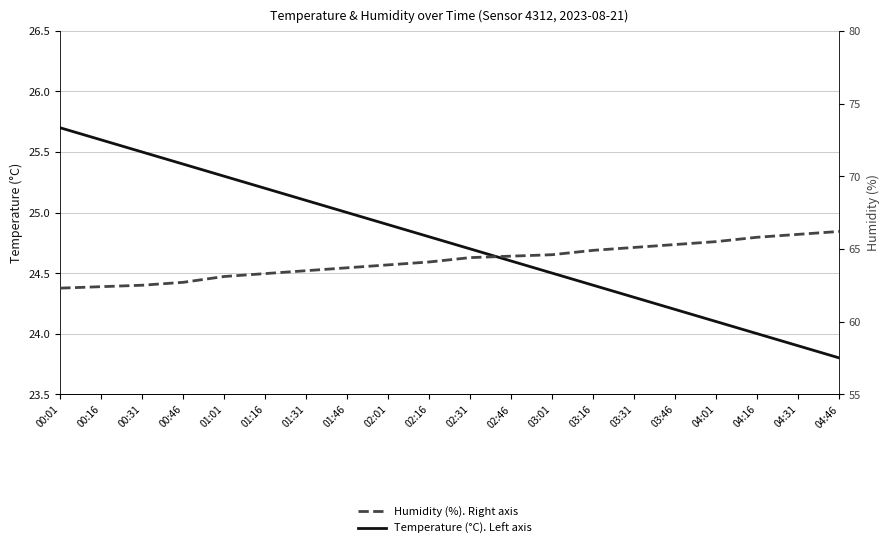

True or false: Humidity (%). Right axis and Temperature (°C). Left axis cross at least once.

False